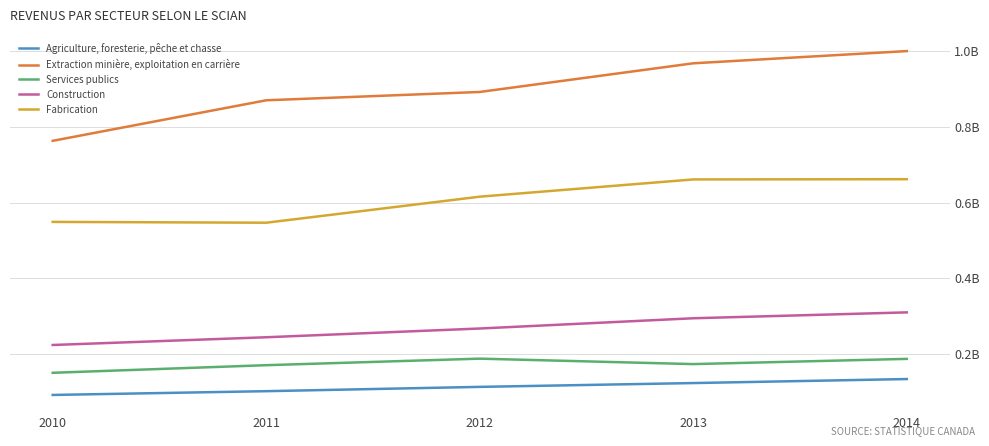

The value of Agriculture, foresterie, pêche et chasse at 2013 is 123472780. True or false?

True